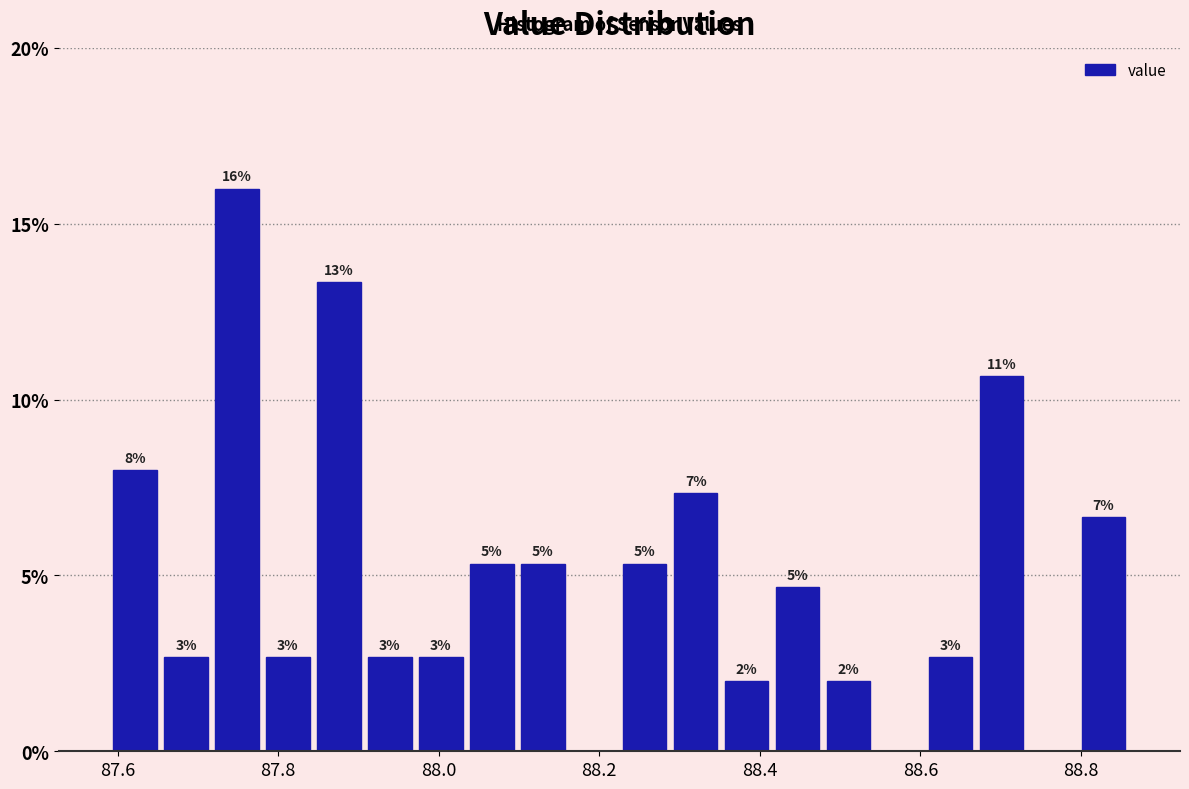

Around what value on the x-axis is the tallest bar? Give the approximate position of its centre, as read against the axis.

87.74